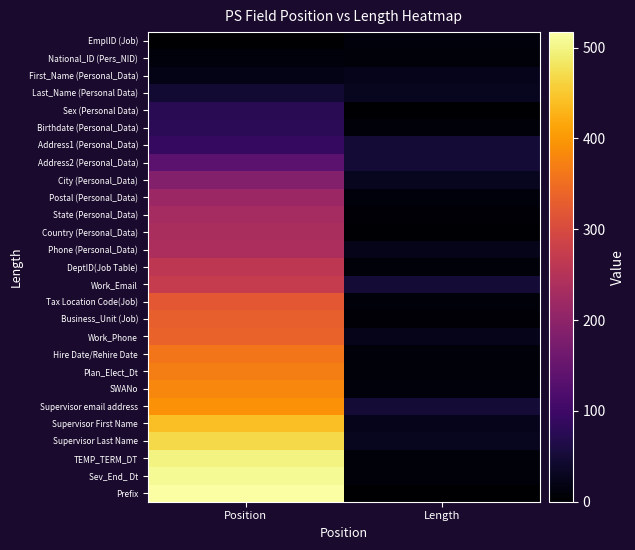

Which series has the largest range (max minus min)?

Prefix